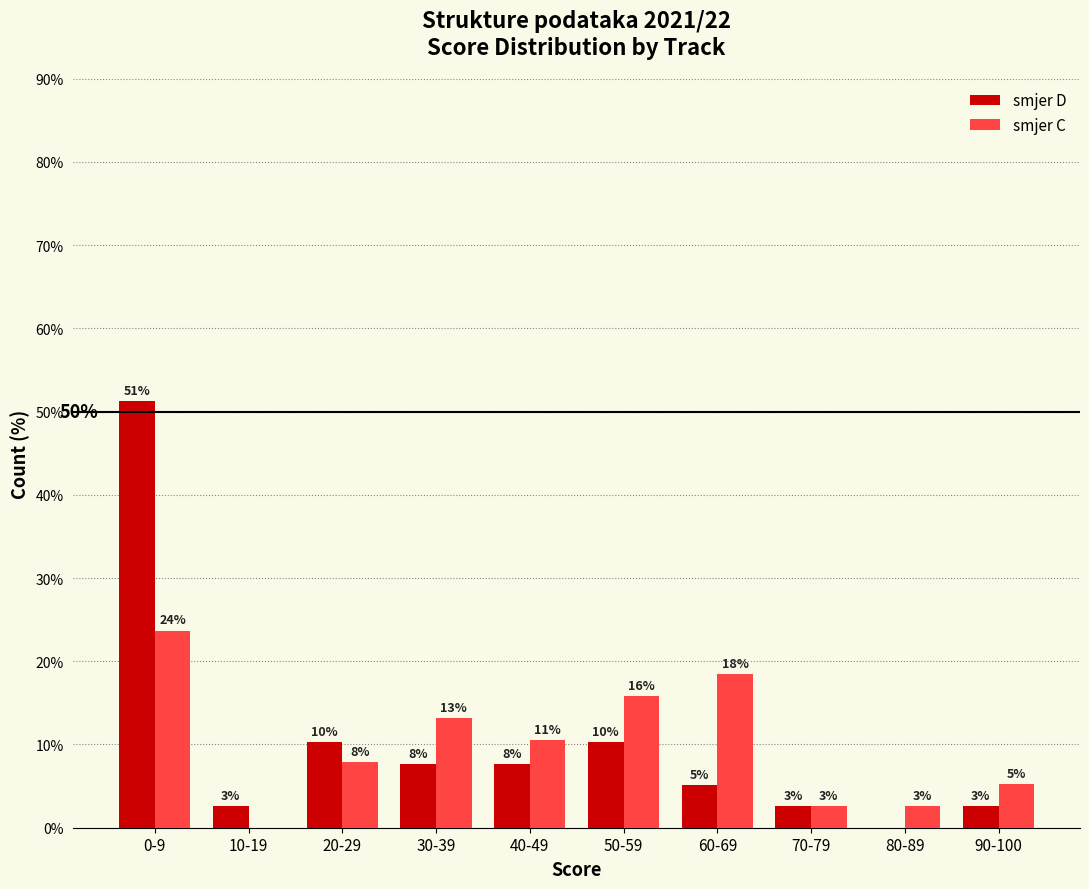

At which category does the chart reach its peak across all series?

0-9